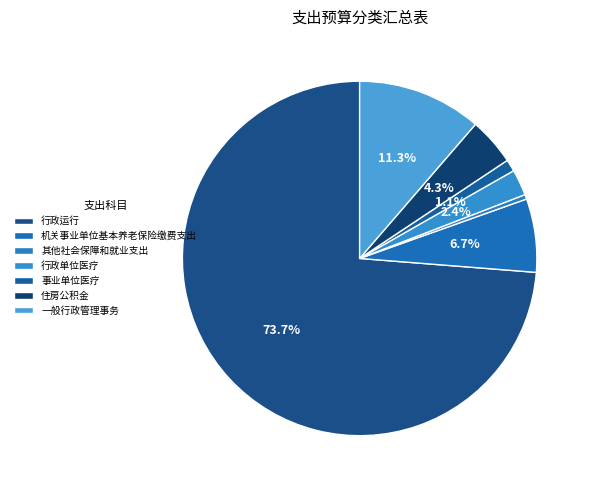

Is it true that 其他社会保障和就业支出 is 0% of the pie?

True